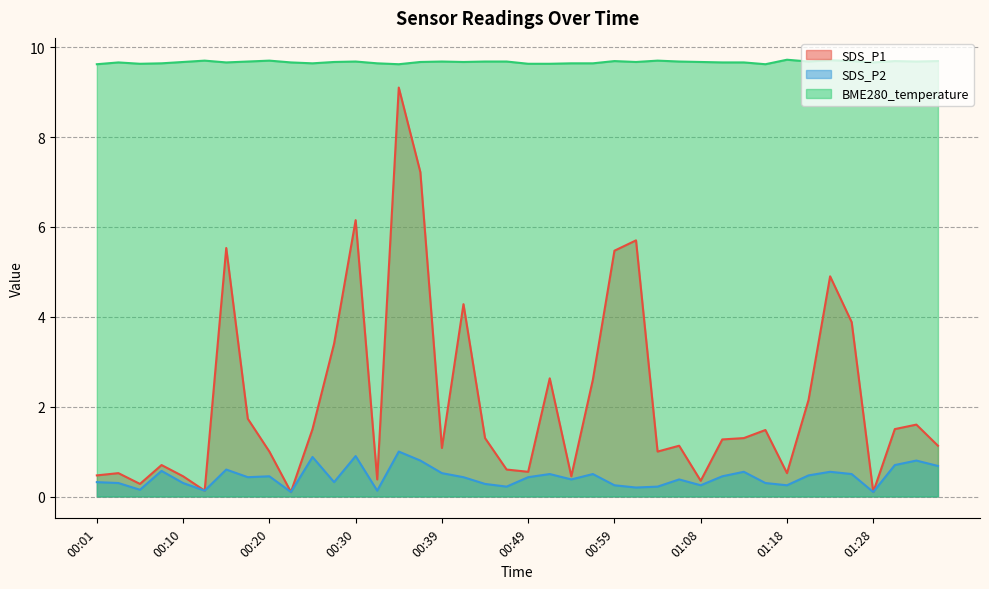

Where is SDS_P1 nearest to the value 4?

01:25